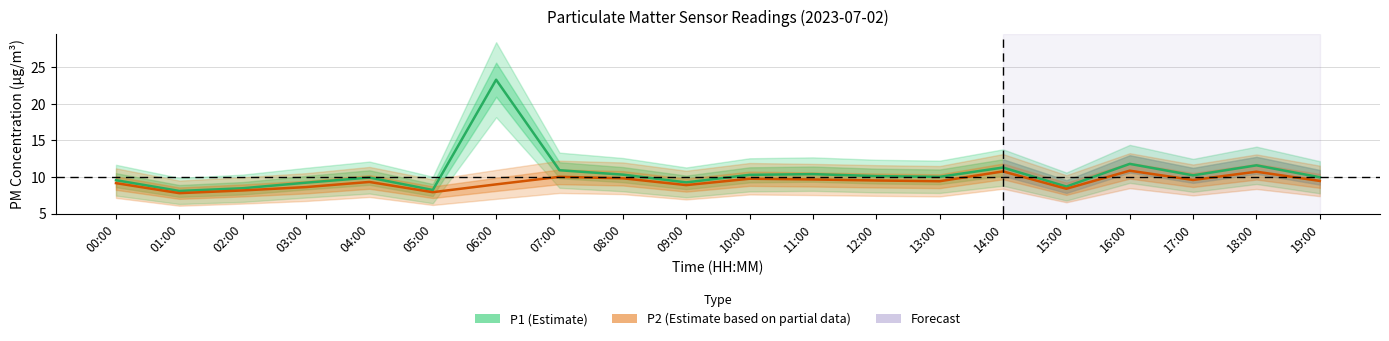

Which series has the widest spread of values?

P1